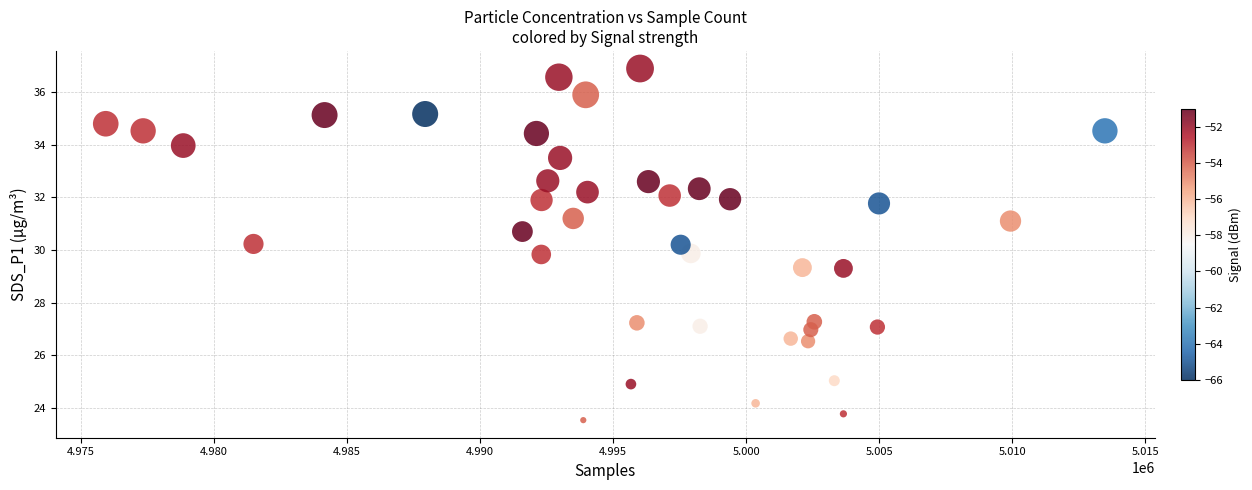

What is the range of X values (max minus min)?

37558.0